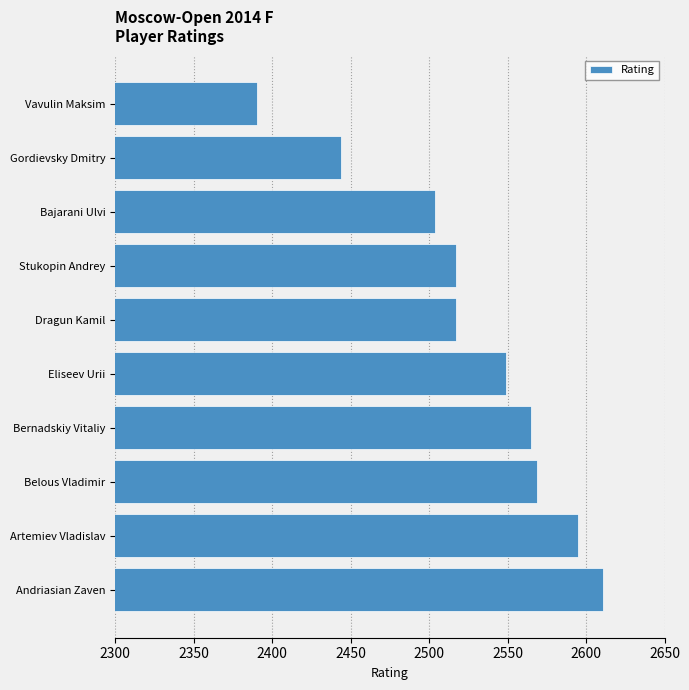

True or false: the data shows 2595 at Artemiev Vladislav.

True